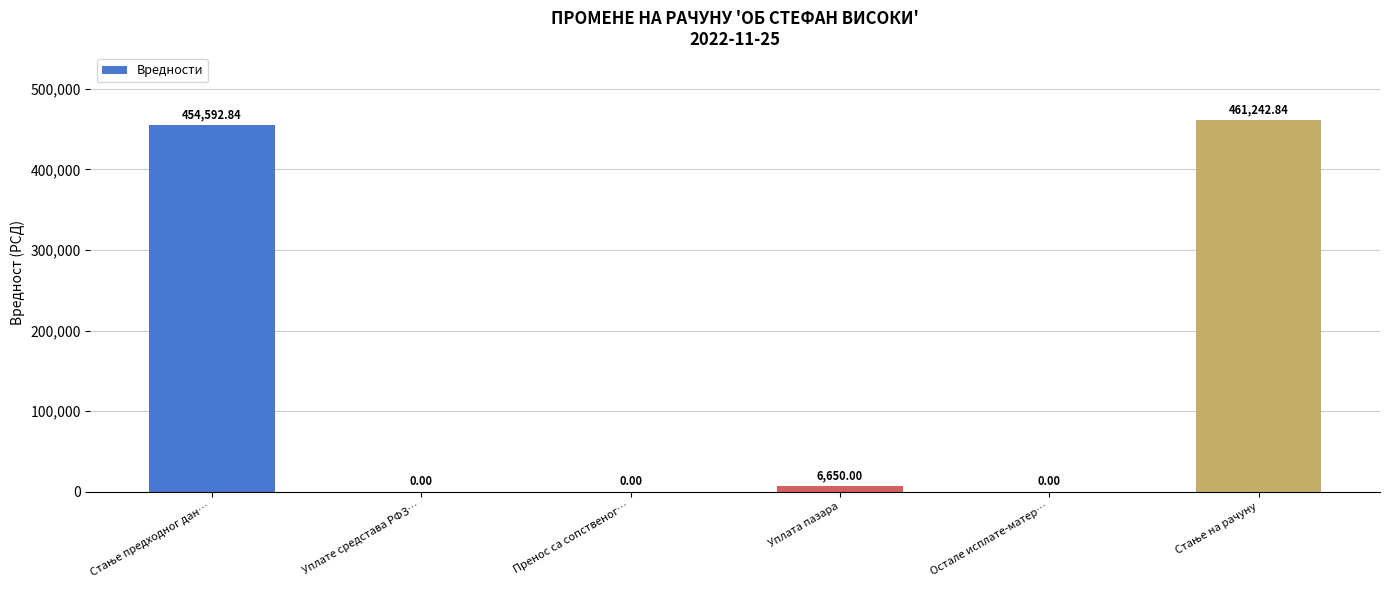

The chart shows a value of -174864.1 at Пренос са сопственог…. True or false?

False